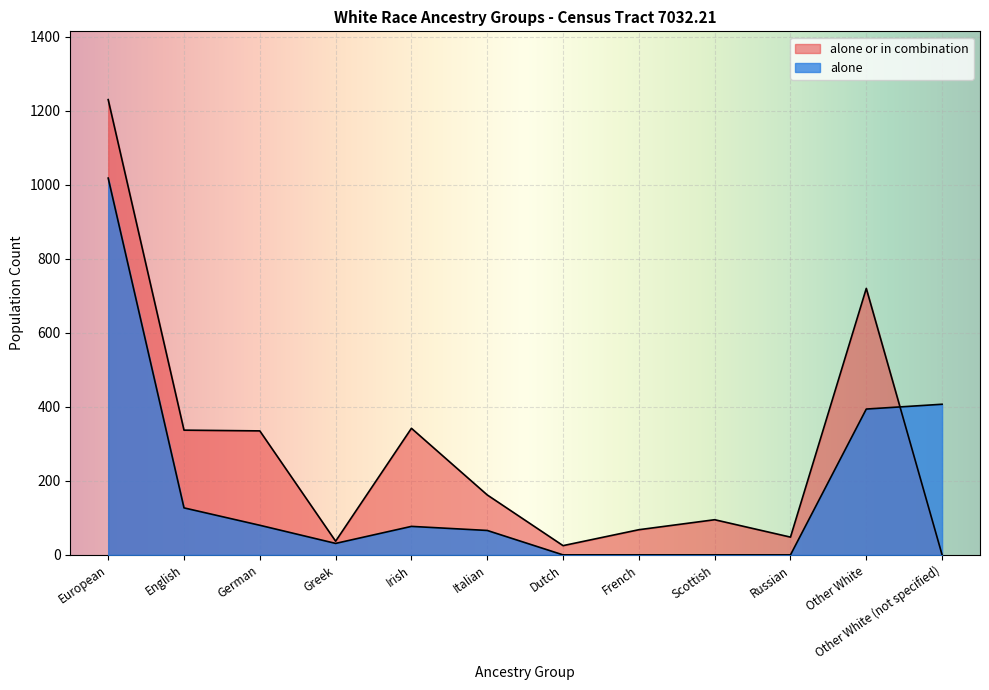

How many values in the alone or in combination series are below 162?

6